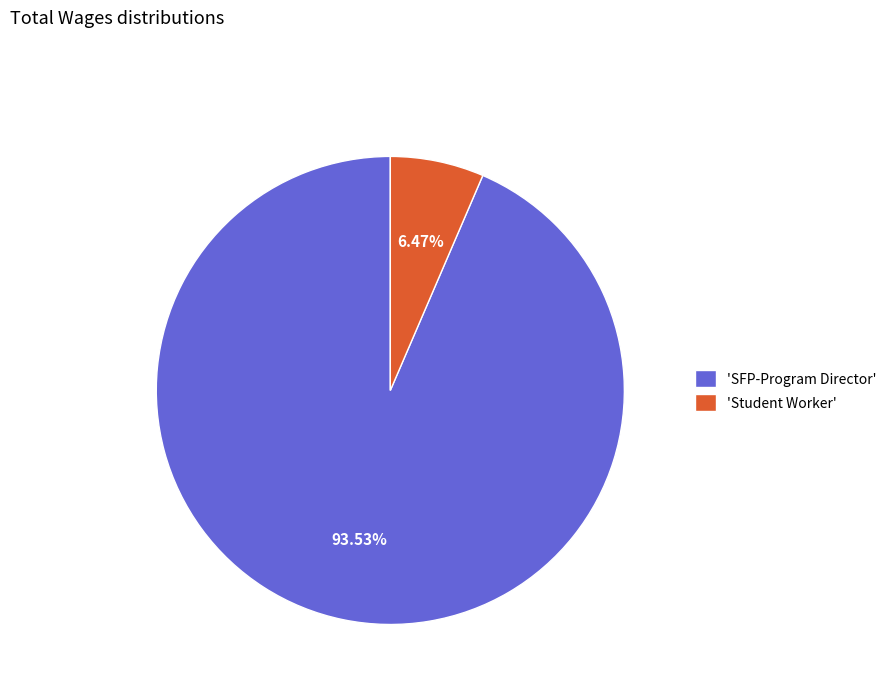

Count the number of slices in the pie.

2